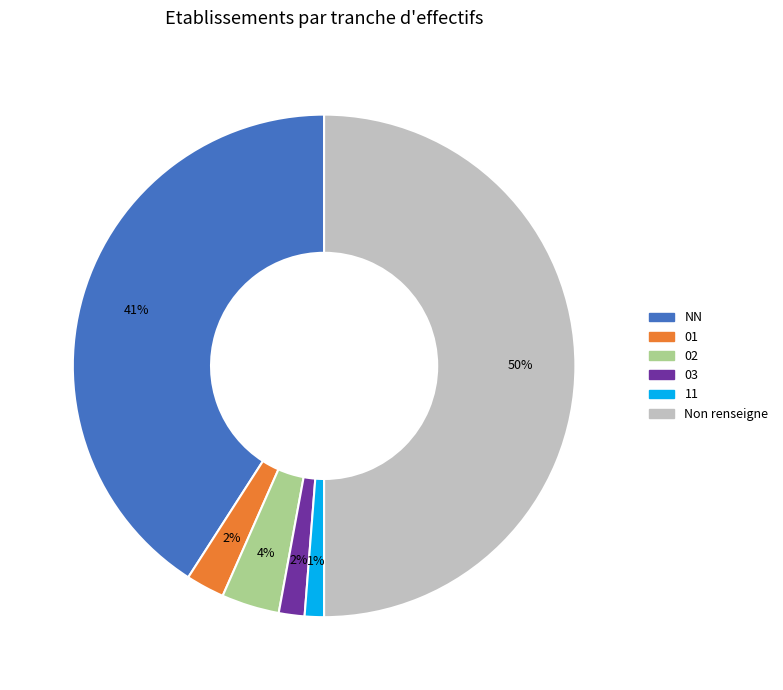

Approximately how many times larger is the value at 01 compared to 11?

2.0